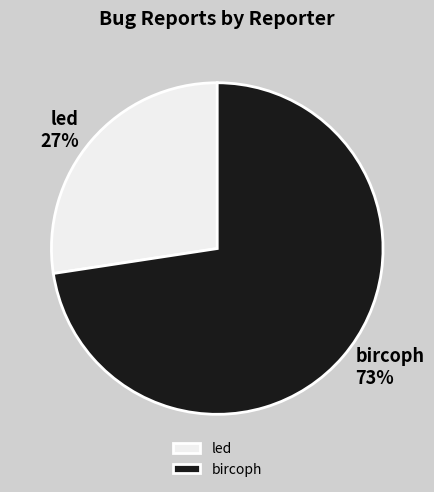

Which slice represents more than half of the pie?

bircoph